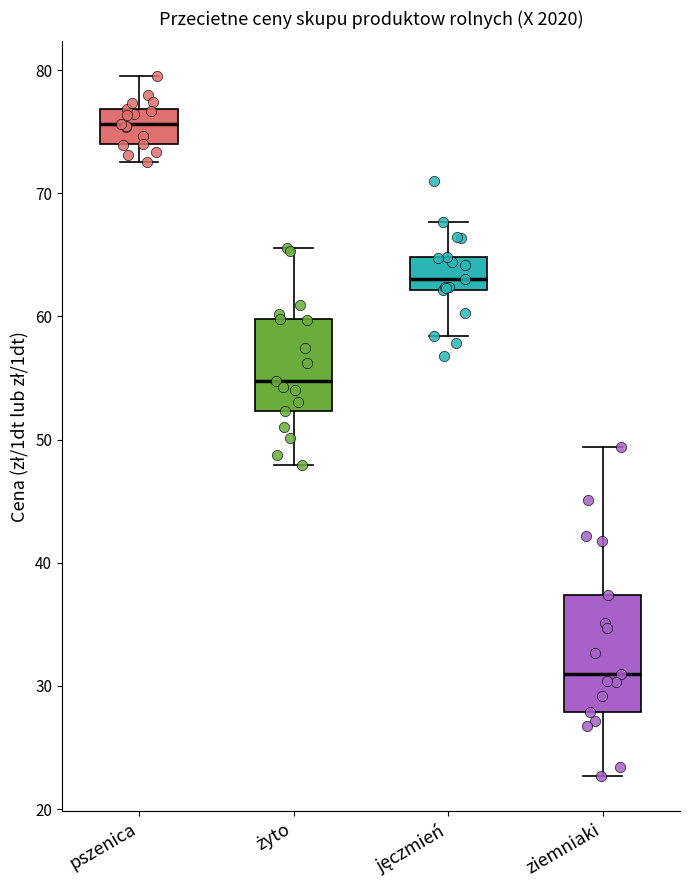

Where is the upper edge of the box for jęczmień on the y-axis? The values are not printed on the chart, so give them approximately, as read against the axis.

65